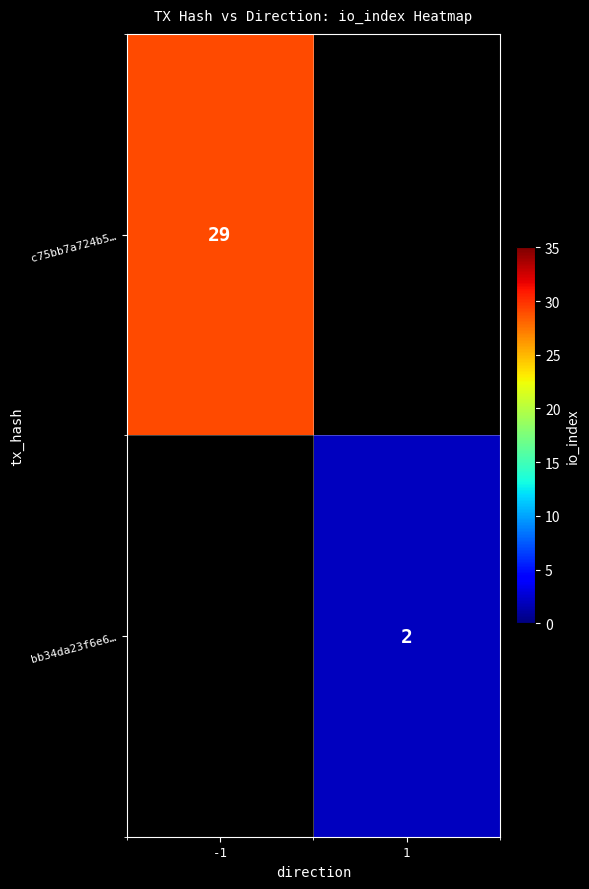

What is the smallest value displayed?

2.0